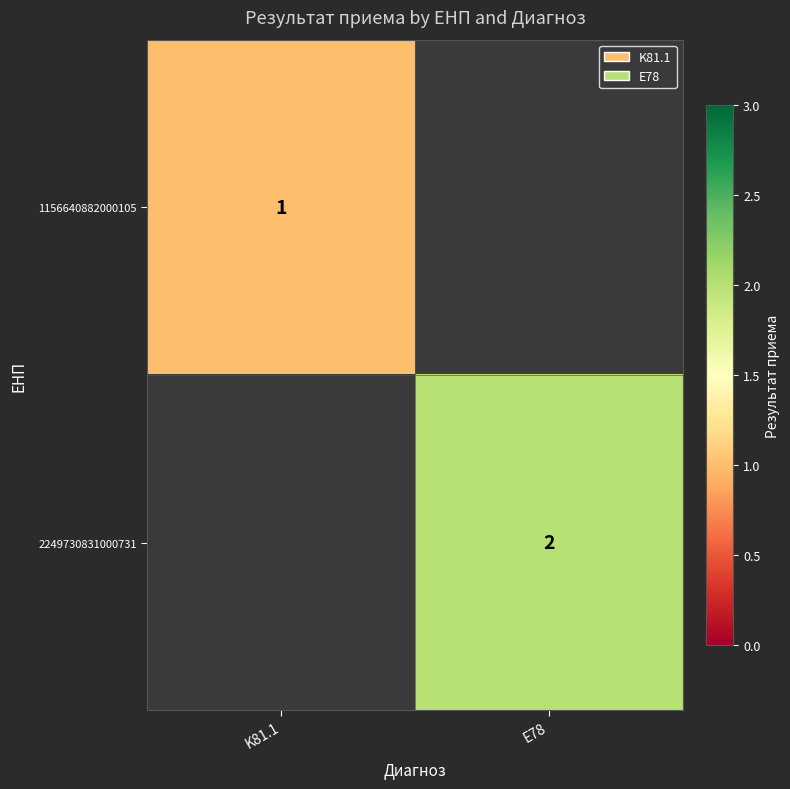

Is it true that 1156640882000105 equals 1 at K81.1?

True